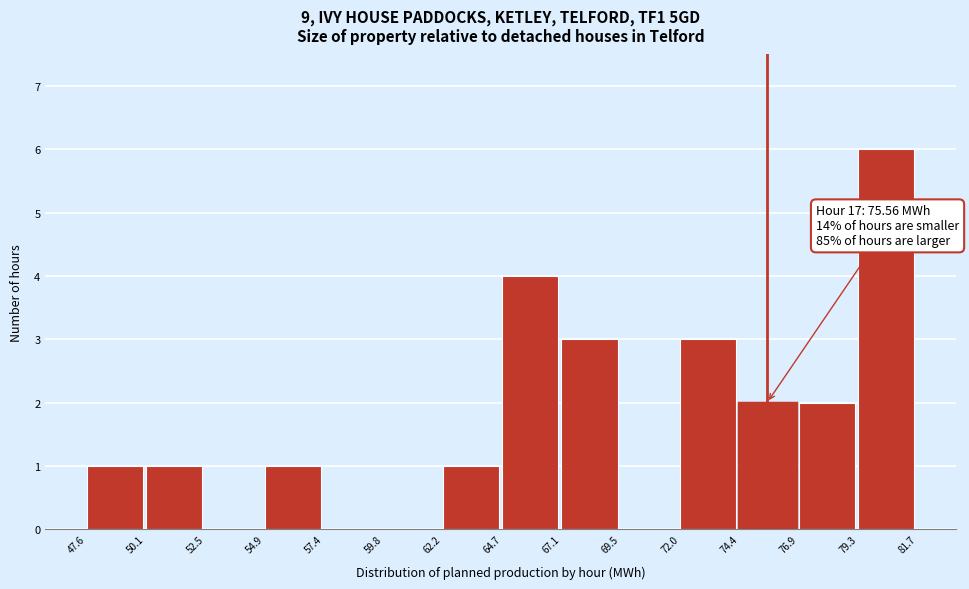

Which range on the x-axis has the tallest bar?

79.3 to 81.7